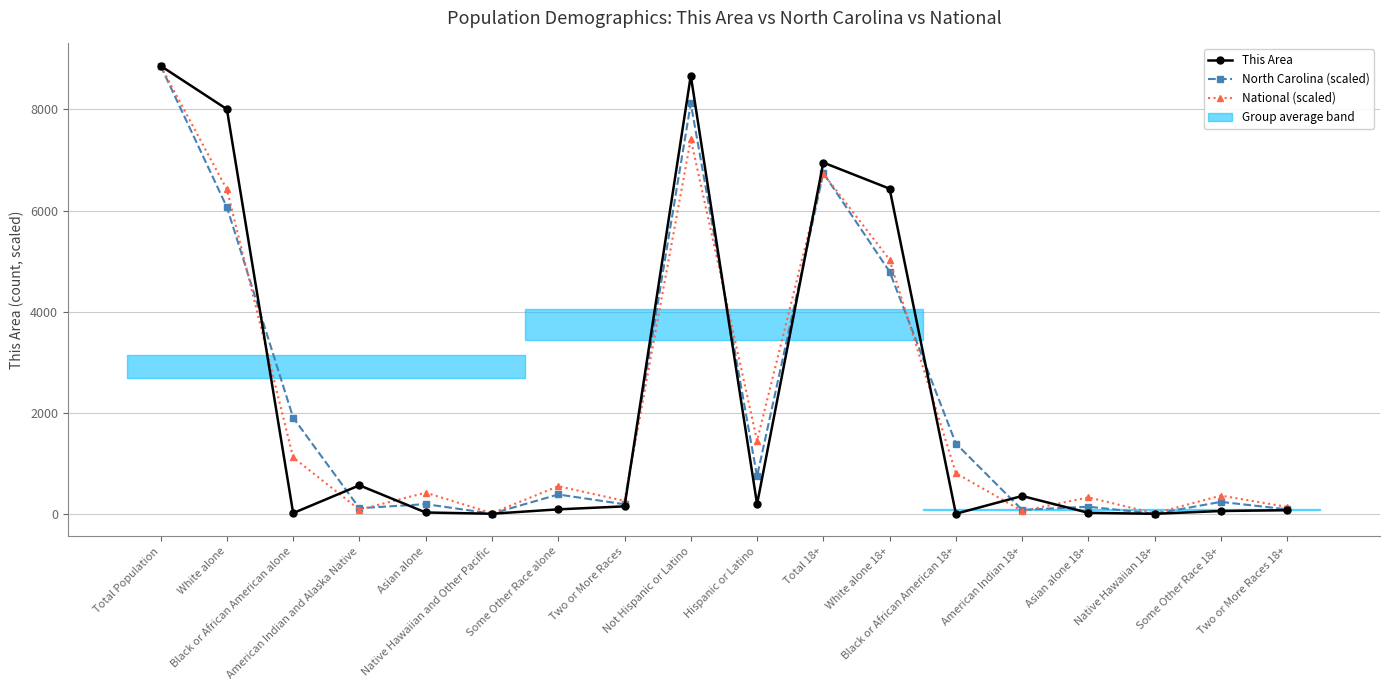

Does the chart have visible grid lines?

Yes